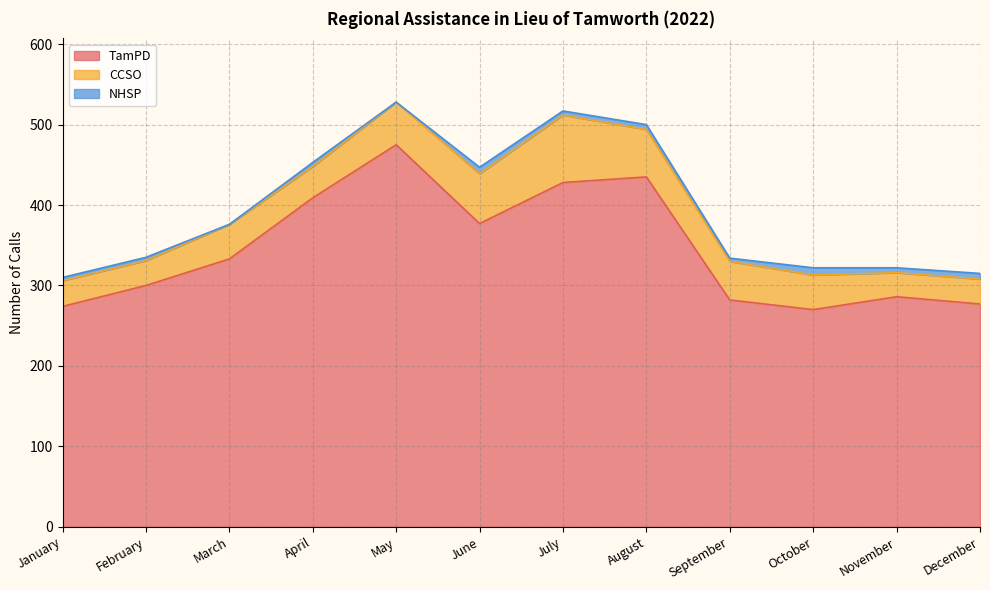

True or false: CCSO and TamPD cross at least once.

False